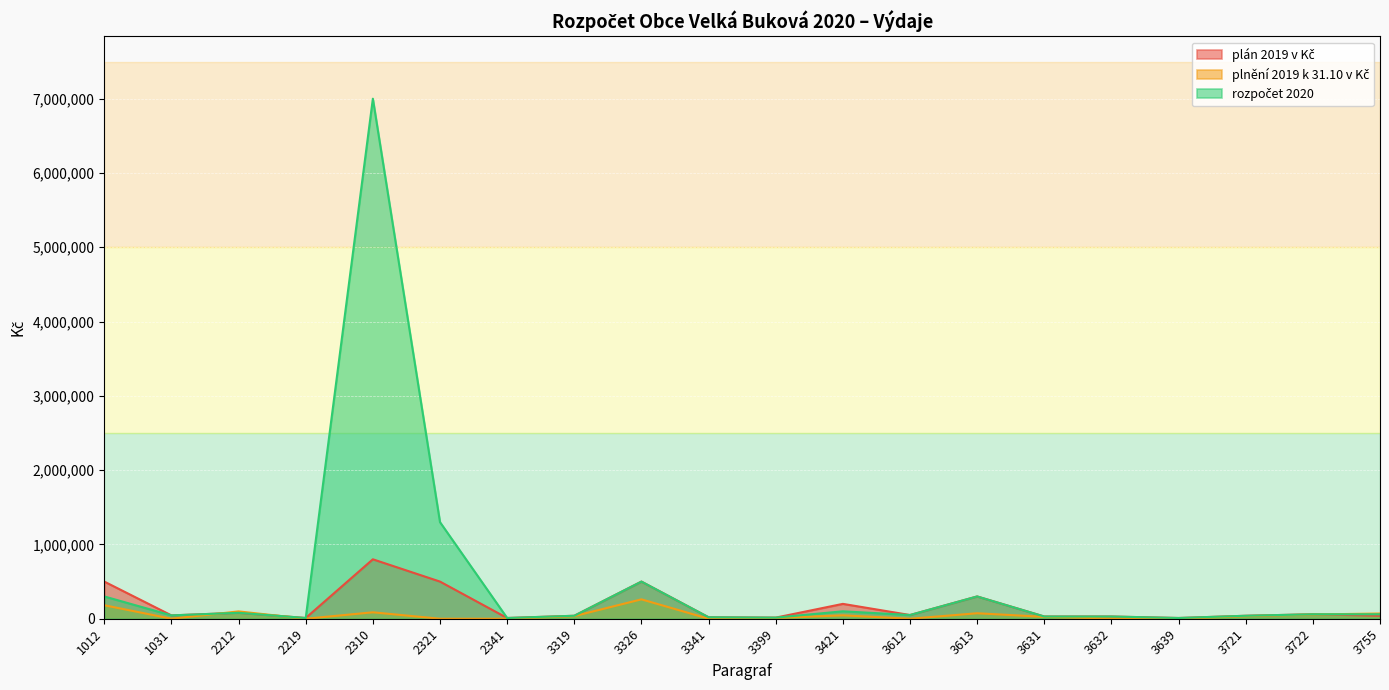

Reading left to right, what are all the values shown in this chart?

plán 2019 v Kč: 1012=500000	1031=45000	2212=80000	2219=10000	2310=800000	2321=500000	2341=10000	3319=40000	3326=500000	3341=20000	3399=15000	3421=200000	3612=50000	3613=300000	3631=30000	3632=30000	3639=10000	3721=40000	3722=60000	3755=40000
plnění 2019 k 31.10 v Kč: 1012=181668	1031=0	2212=98683	2219=0	2310=86501	2321=0	2341=0	3319=35263	3326=260943	3341=0	3399=10710	3421=45950	3612=0	3613=73756	3631=25392	3632=2850	3639=0	3721=34867	3722=56953	3755=70262
rozpočet 2020: 1012=300000	1031=45000	2212=80000	2219=10000	2310=7000000	2321=1300000	2341=10000	3319=40000	3326=500000	3341=20000	3399=15000	3421=100000	3612=50000	3613=300000	3631=30000	3632=30000	3639=10000	3721=40000	3722=60000	3755=60000